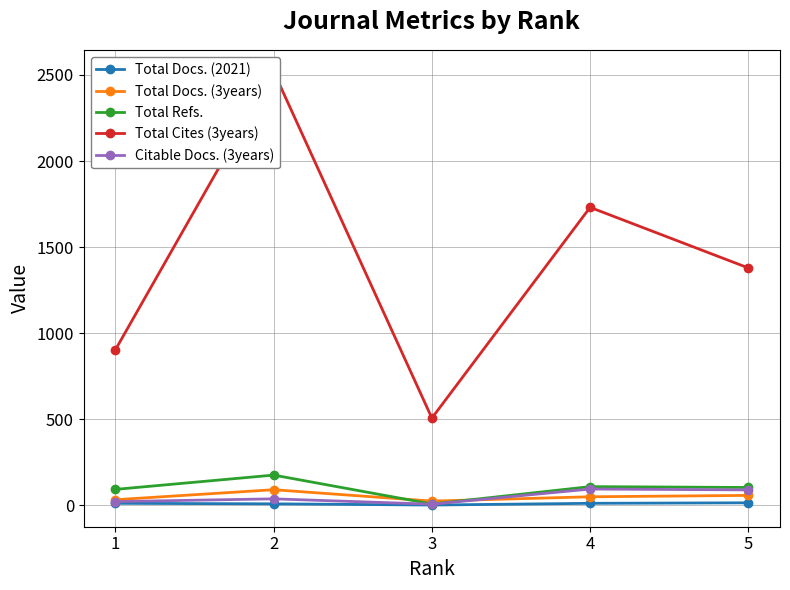

Is the value of Total Docs. (3years) at 1 greater than the value of Total Docs. (2021) at 3?

Yes